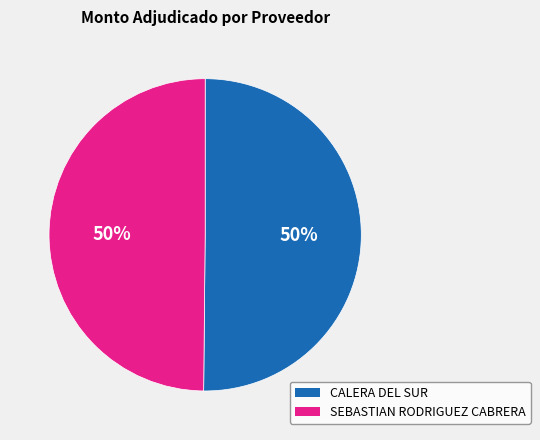

Approximately how many times larger is the value at SEBASTIAN RODRIGUEZ CABRERA compared to CALERA DEL SUR?

1.0